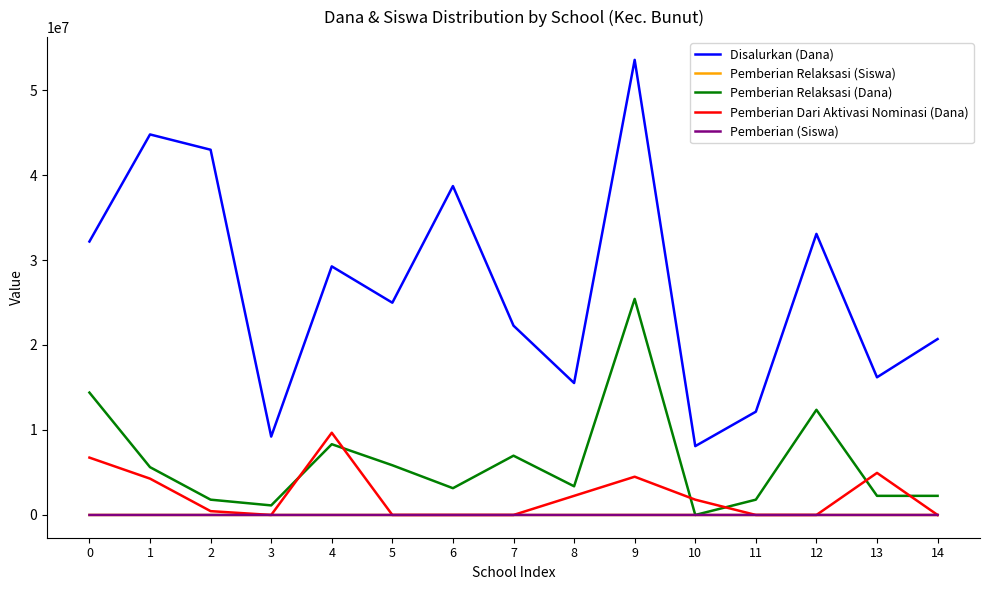

How many lines are shown in the chart?

5